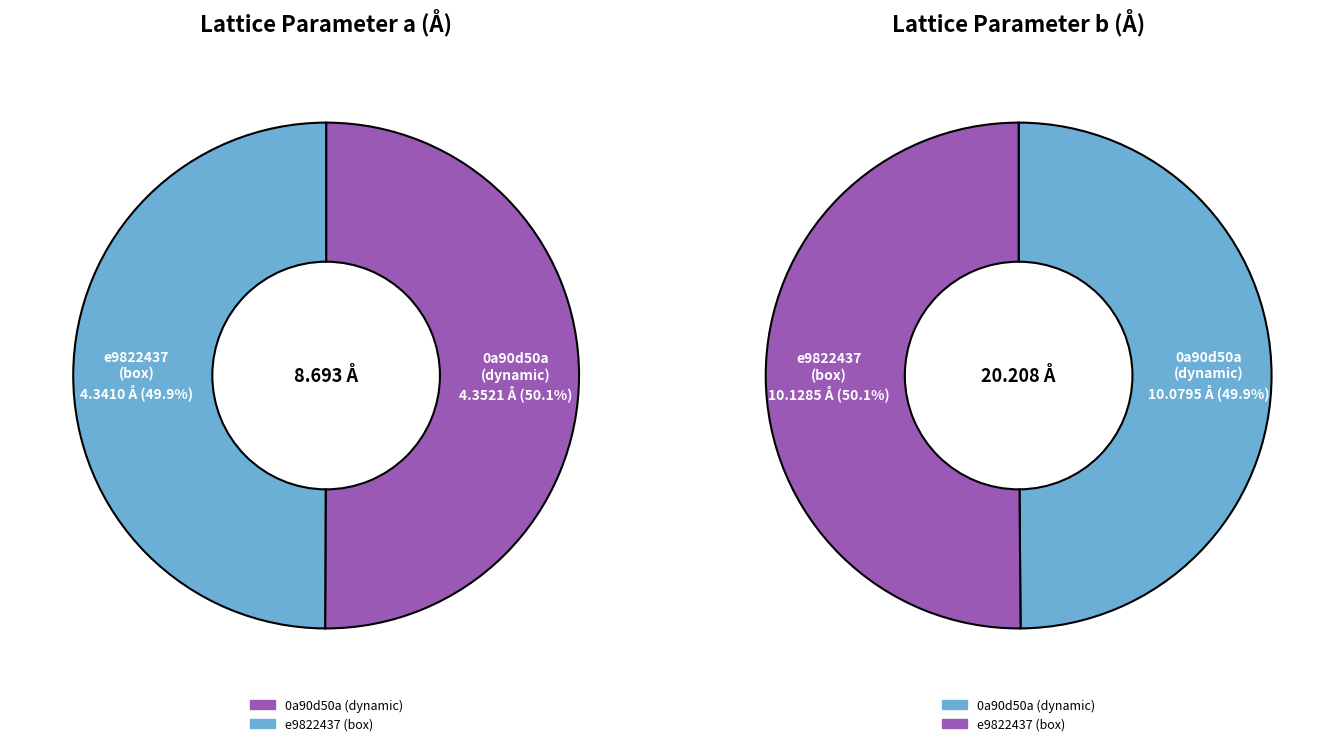

Is there any slice that represents more than half of the pie?

Yes